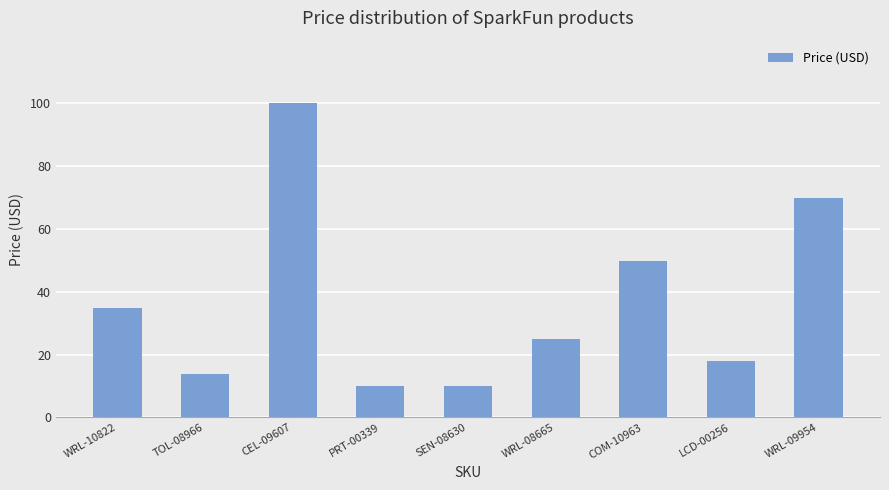

Is it true that the value at WRL-08665 is 24.9?

True